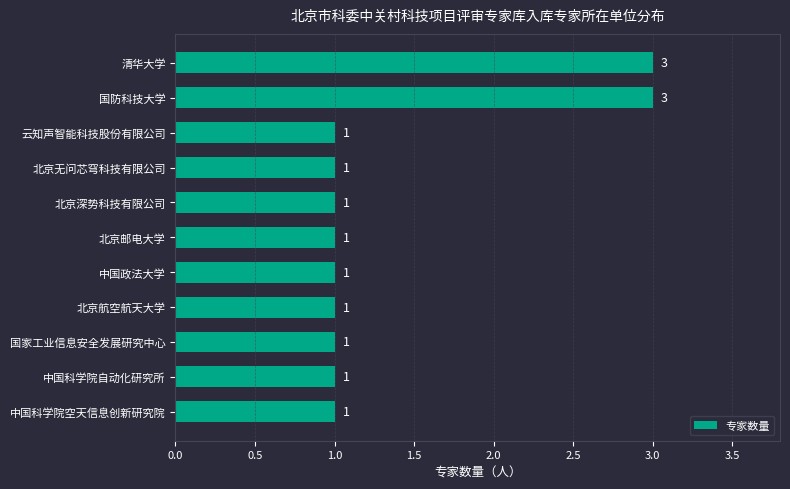

Reading bottom to top, transcribe all the data shown in this chart.

1	1	1	1	1	1	1	1	1	3	3